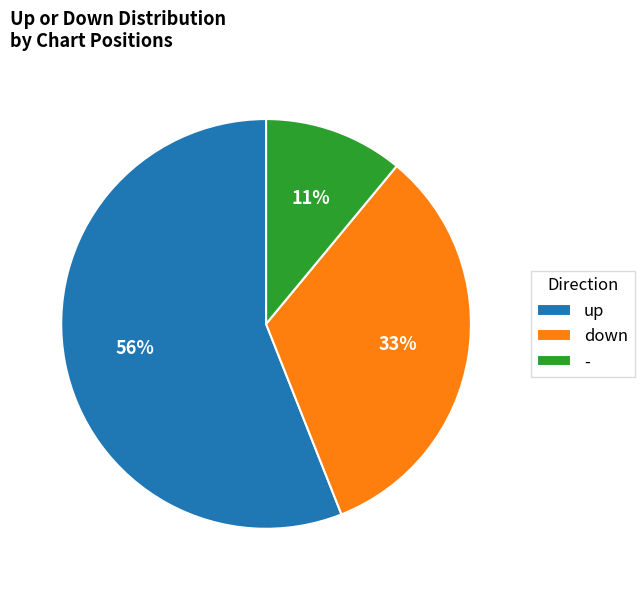

Approximately how many times larger is the value at down compared to up?

0.6